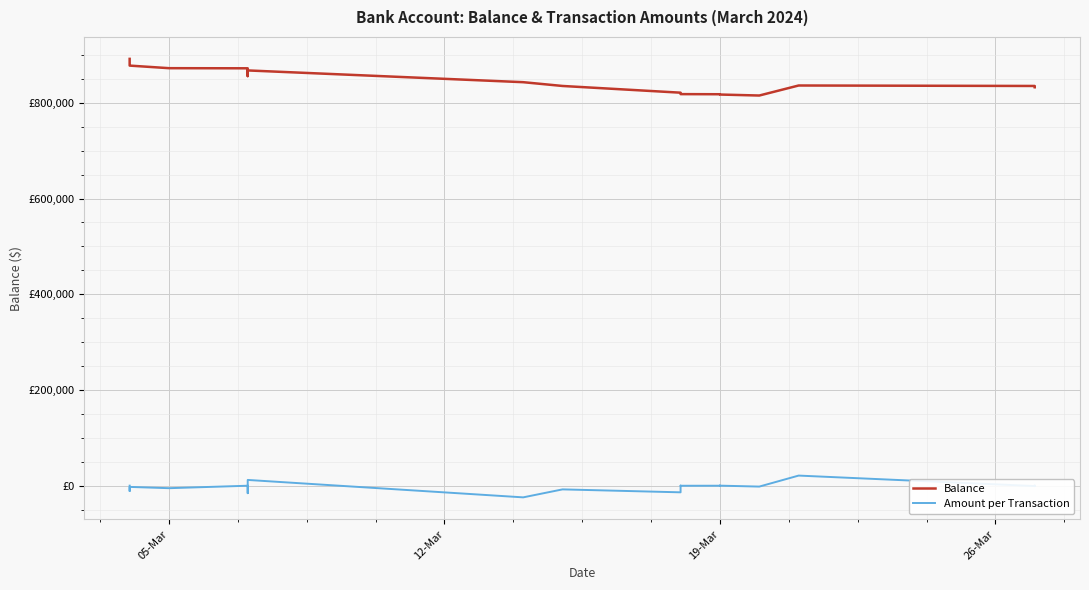

True or false: Amount per Transaction and Balance cross at least once.

False